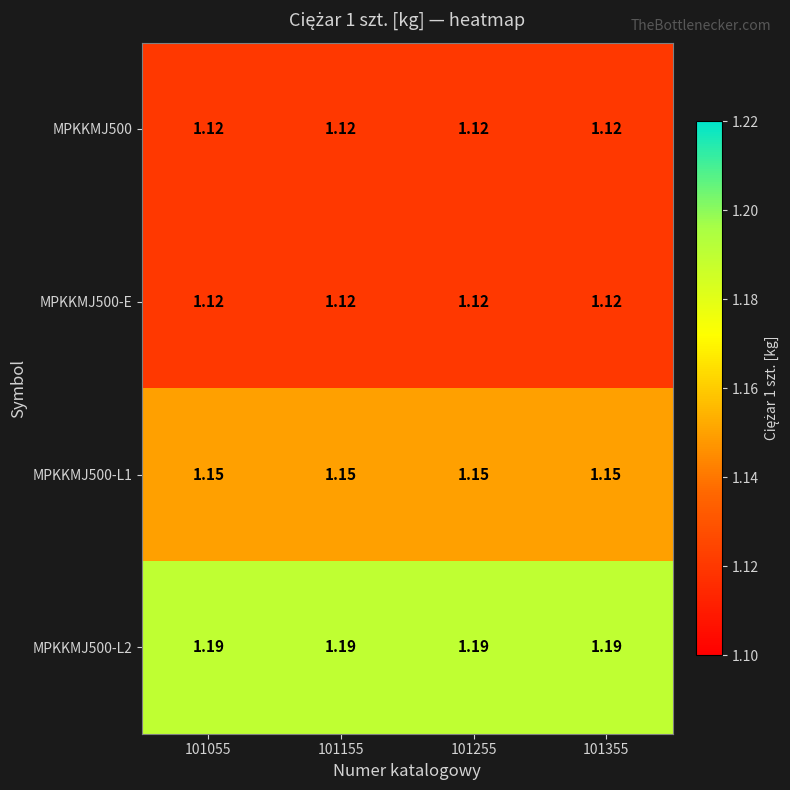

Which series changed the most between 101155 and 101355?

MPKKMJ500